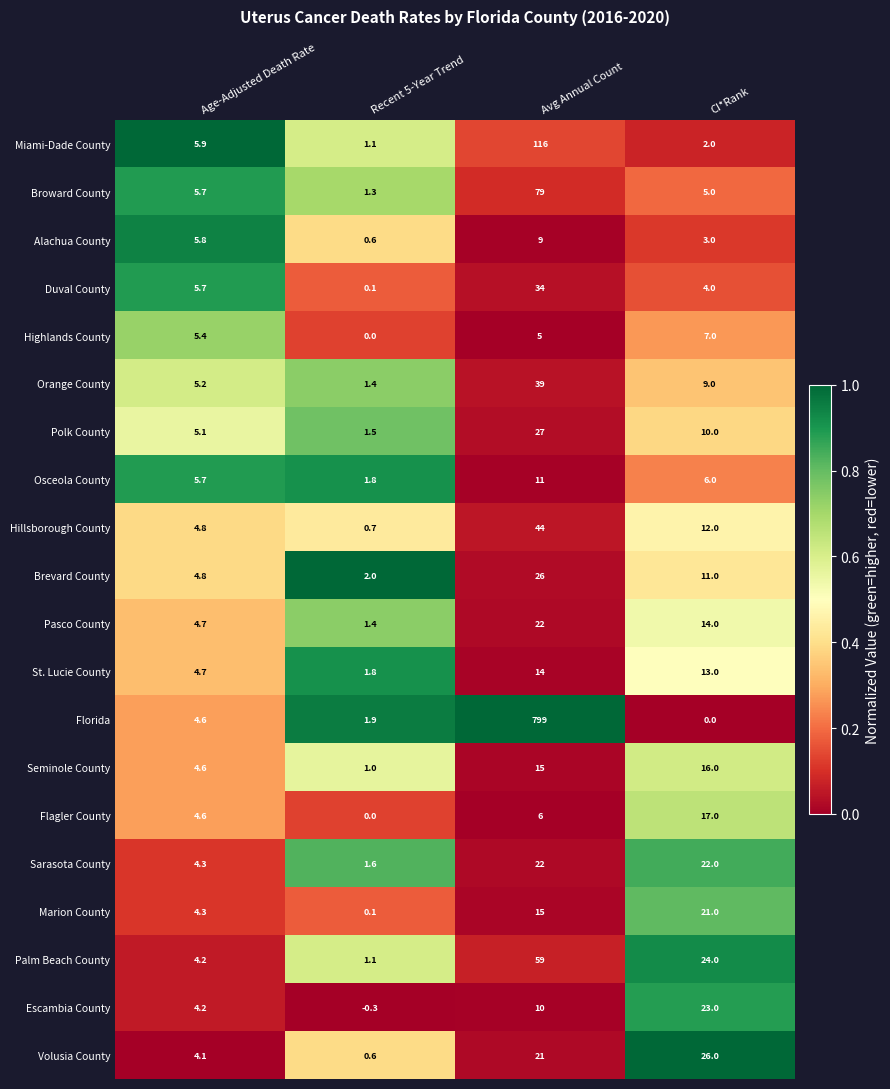

Which label corresponds to the largest value in the chart?

Avg Annual Count